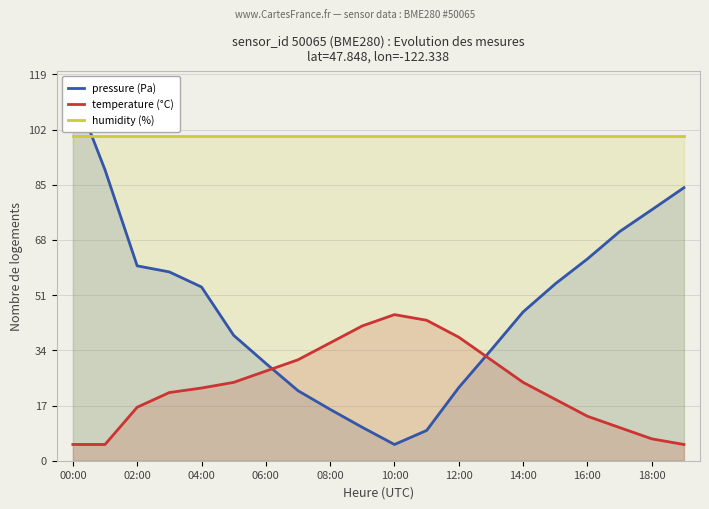

Reading left to right, extract all data points from this chart.

pressure (Pa): 115.0	89.6	60.0	58.2	53.5	38.6	30.0	21.6	15.8	10.3	5.0	9.3	22.5	34.1	45.8	54.5	62.2	70.6	77.3	84.1
temperature (°C): 5.0	5.0	16.5	21.0	22.4	24.1	27.6	31.1	36.3	41.5	45.0	43.3	38.0	31.1	24.1	18.9	13.7	10.2	6.7	5.0
humidity (%): 100.0	100.0	100.0	100.0	100.0	100.0	100.0	100.0	100.0	100.0	100.0	100.0	100.0	100.0	100.0	100.0	100.0	100.0	100.0	100.0